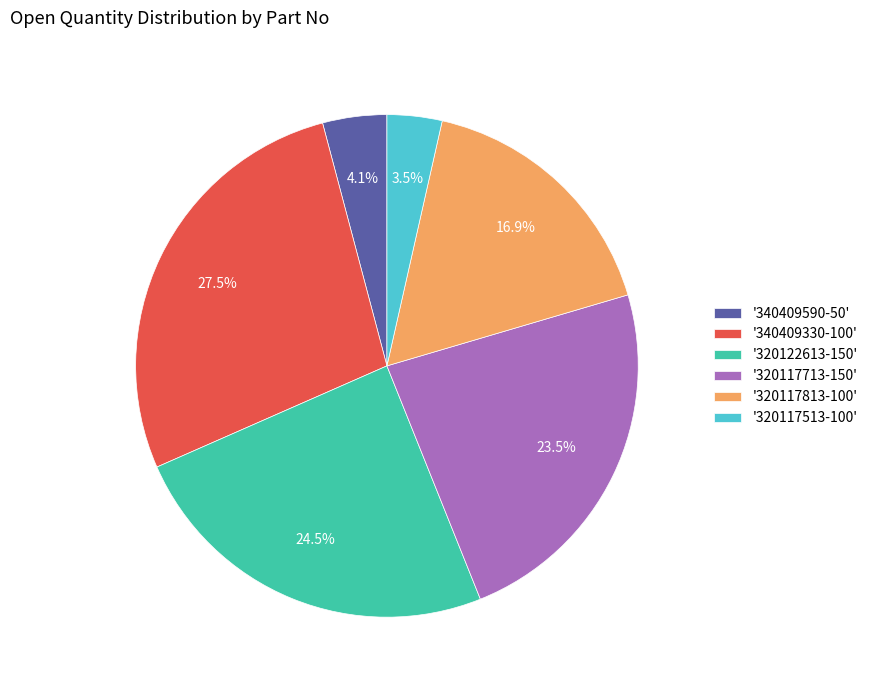

Is the sum of '320117813-100' and '340409330-100' greater than half?

No